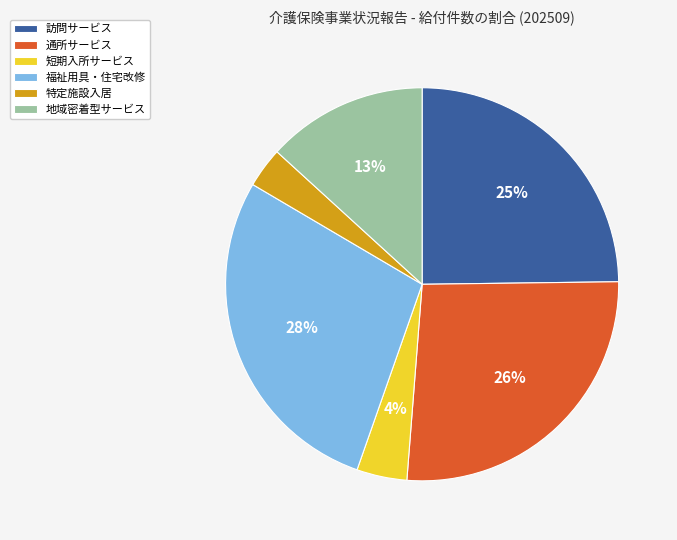

Between 通所サービス and 福祉用具・住宅改修, which is larger?

福祉用具・住宅改修